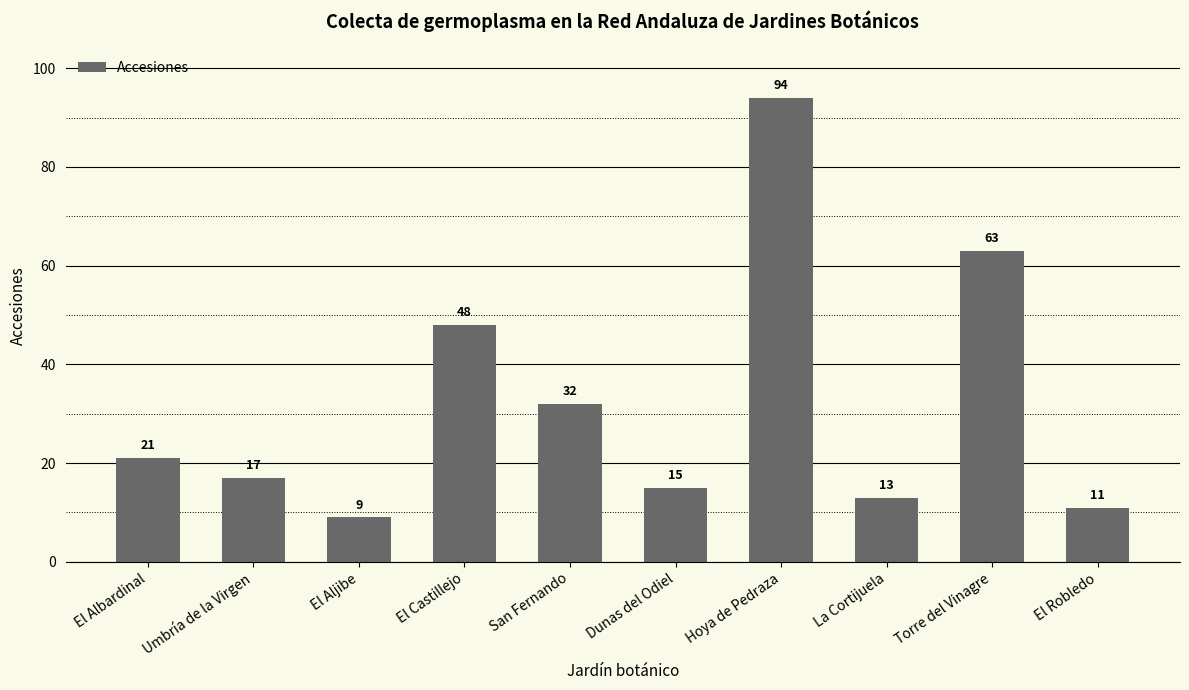

Between La Cortijuela and Umbría de la Virgen, which is larger?

Umbría de la Virgen